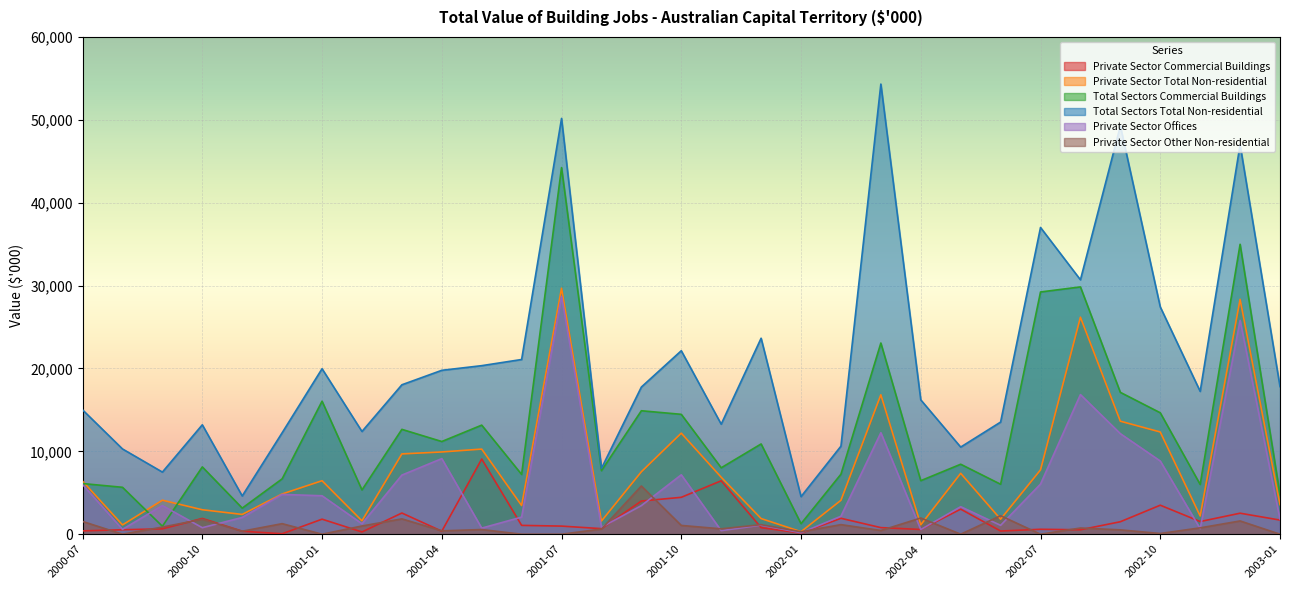

Where is the first local minimum for Private Sector Commercial Buildings?

2000-12